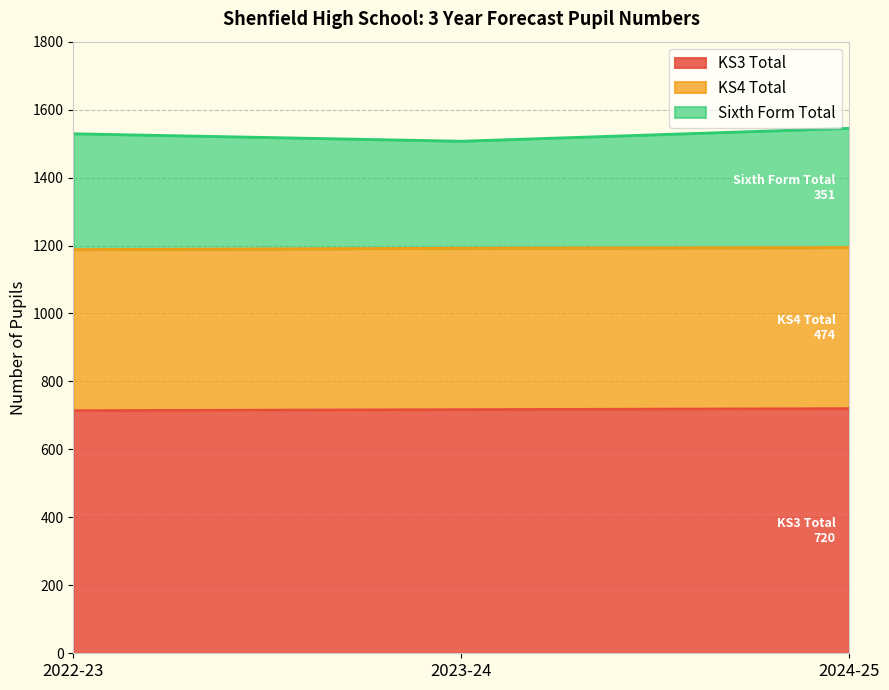

The KS3 Total series shows 717 at 2023-24. True or false?

True